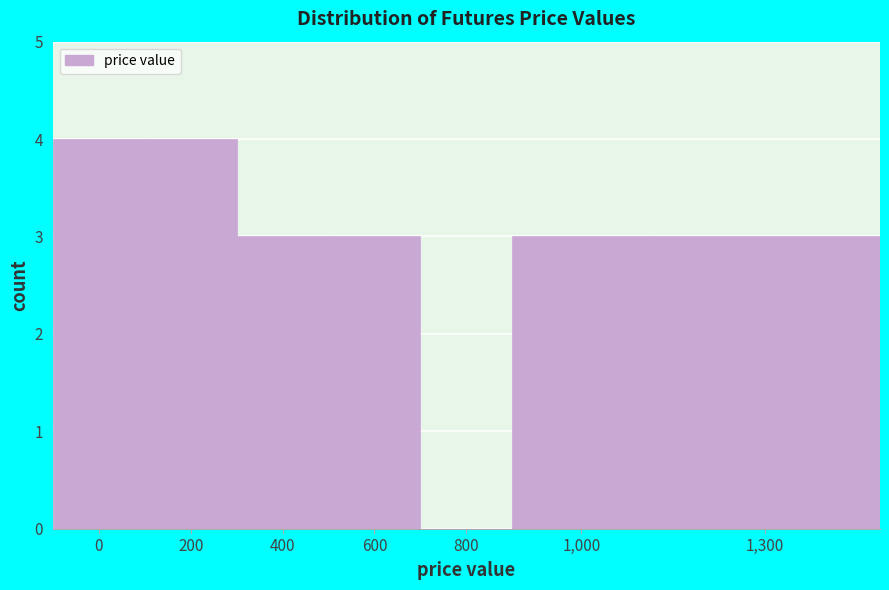

Reading left to right, list all the values displayed in this chart.

0=4	200=4	400=3	600=3	800=0	1,000=3	1,300=3